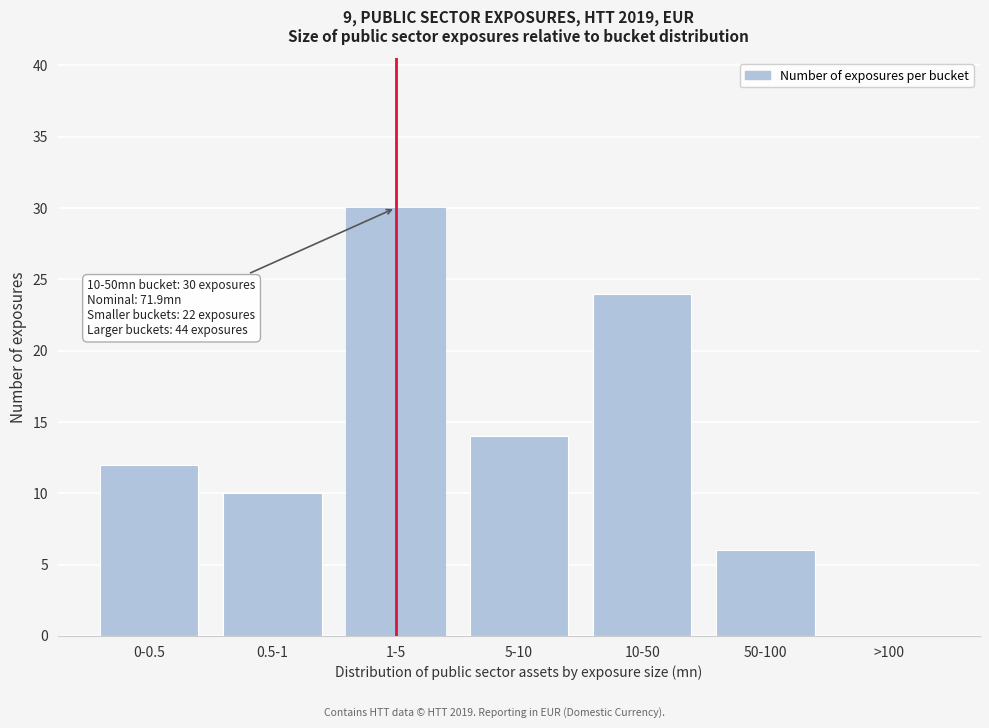

Reading right to left, transcribe all the data shown in this chart.

>100=0	50-100=6	10-50=24	5-10=14	1-5=30	0.5-1=10	0-0.5=12